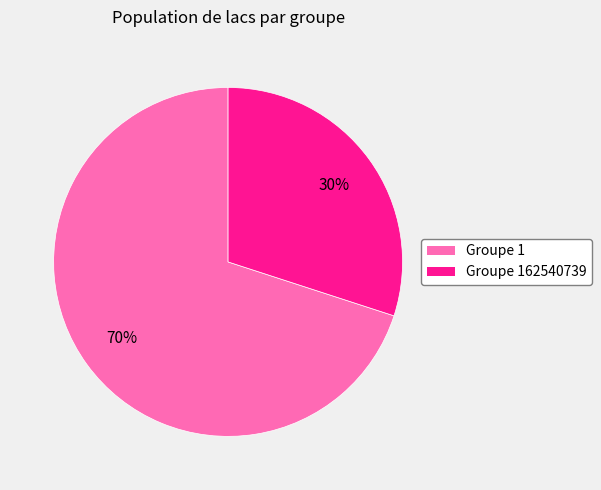

Which category accounts for the majority?

Groupe 1